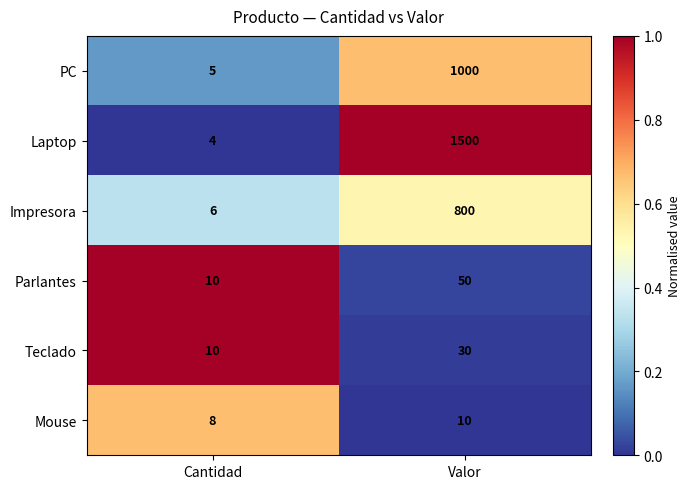

At which category is the sum across all series the highest?

Valor